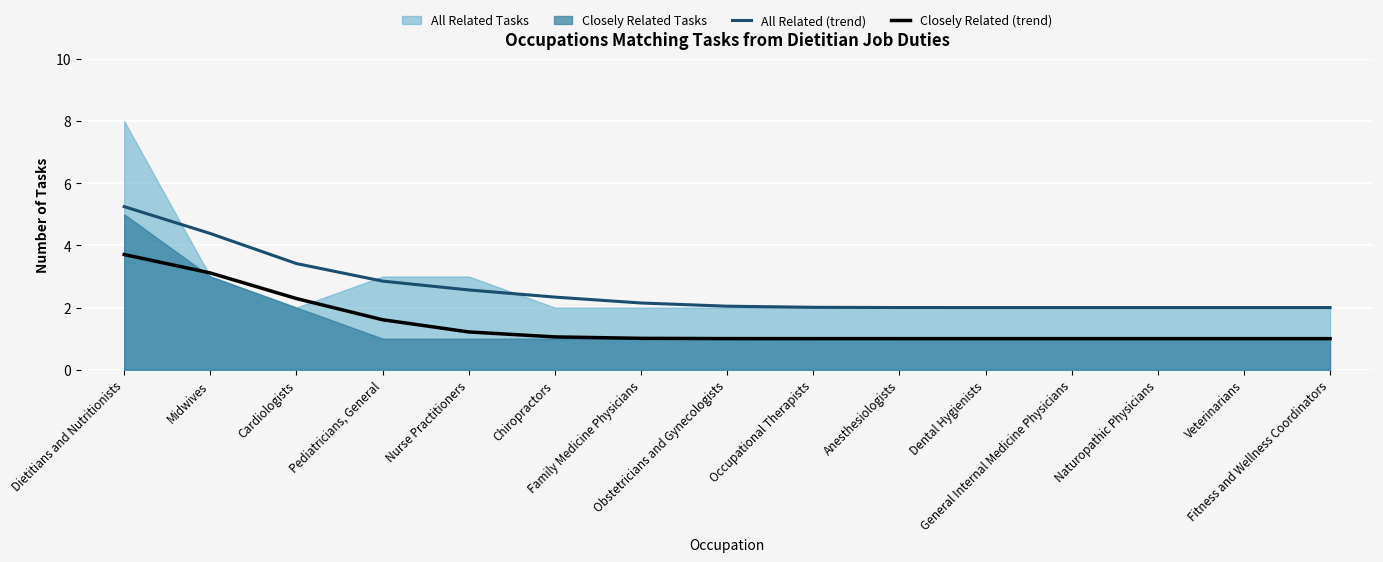

True or false: Closely Related (trend) and All Related (trend) cross at least once.

False